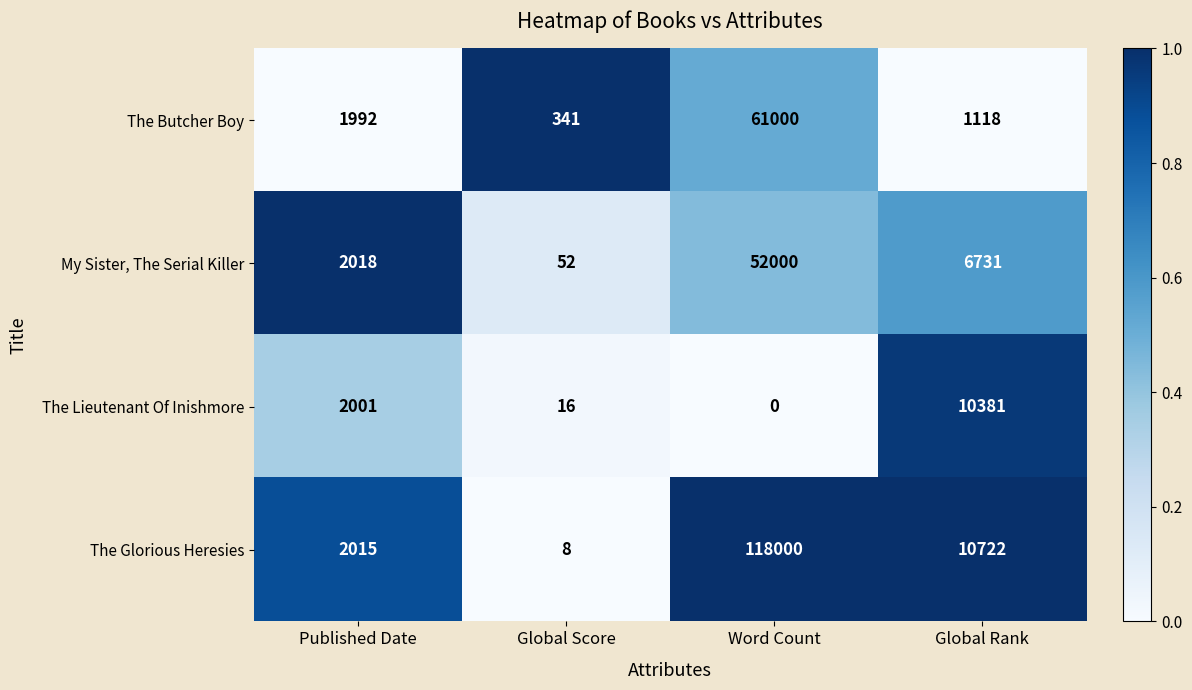

Rank the series at Global Score from lowest to highest value.

The Glorious Heresies, The Lieutenant Of Inishmore, My Sister, The Serial Killer, The Butcher Boy